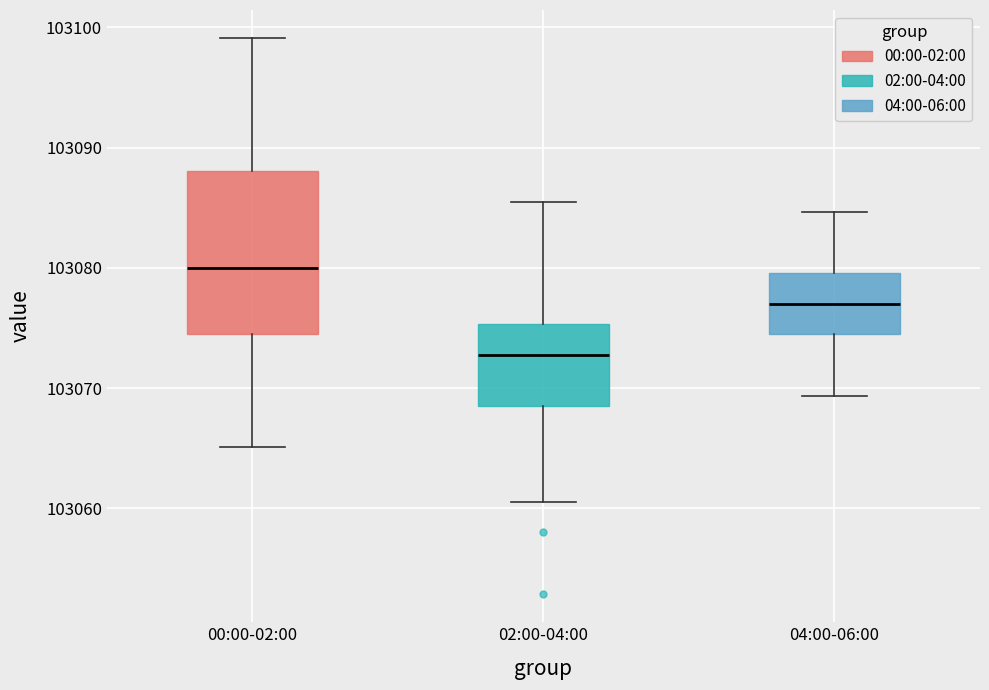

Reading left to right, transcribe this box plot: for each box, give where its median line is, the range the box spans, and where its two whiskers end, as read against the y-axis. The values are not printed on the chart, so give them approximately, as read against the axis.

00:00-02:00: median 103080, box 103074 to 103088, whiskers 103065 to 103099
02:00-04:00: median 103073, box 103069 to 103075, whiskers 103061 to 103086
04:00-06:00: median 103077, box 103074 to 103080, whiskers 103069 to 103085